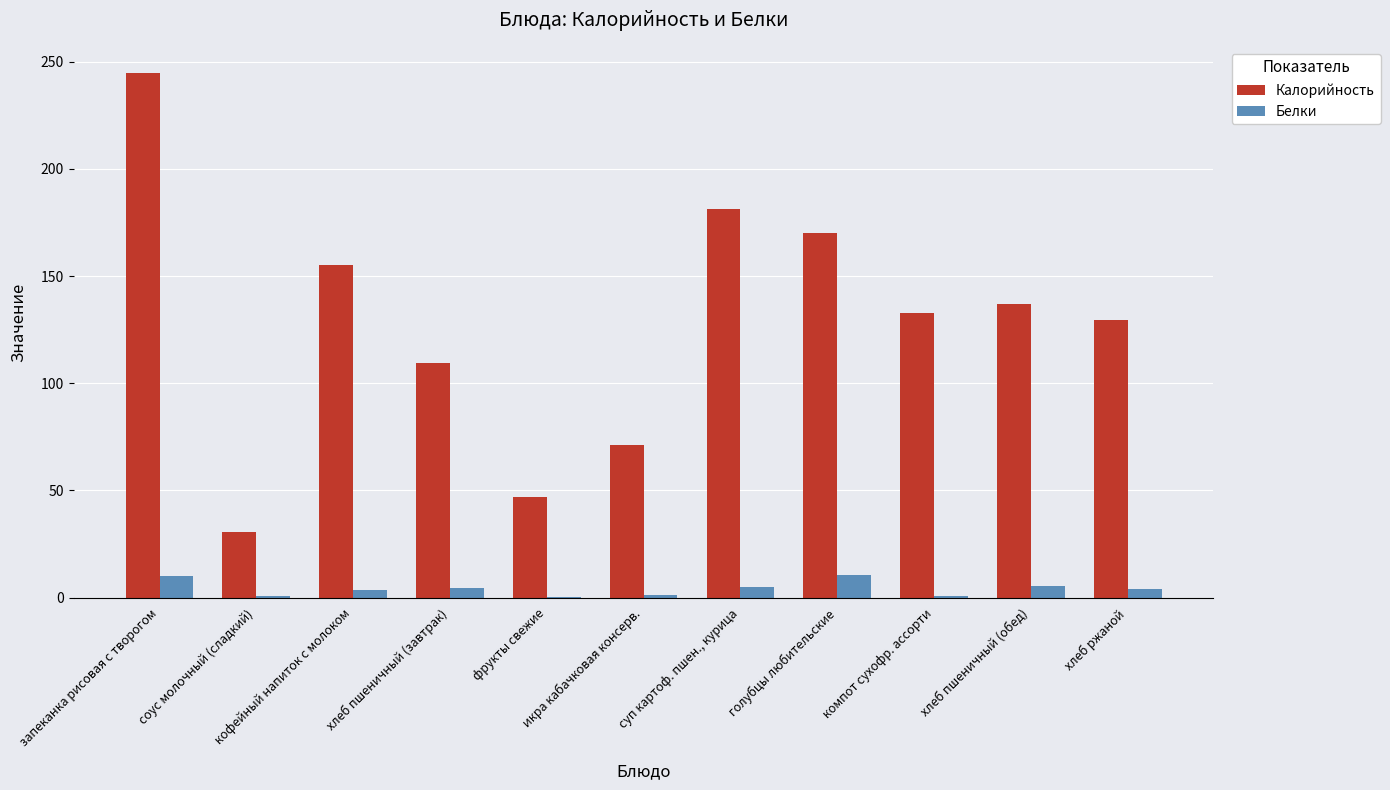

What is the maximum value for Калорийность?

244.8